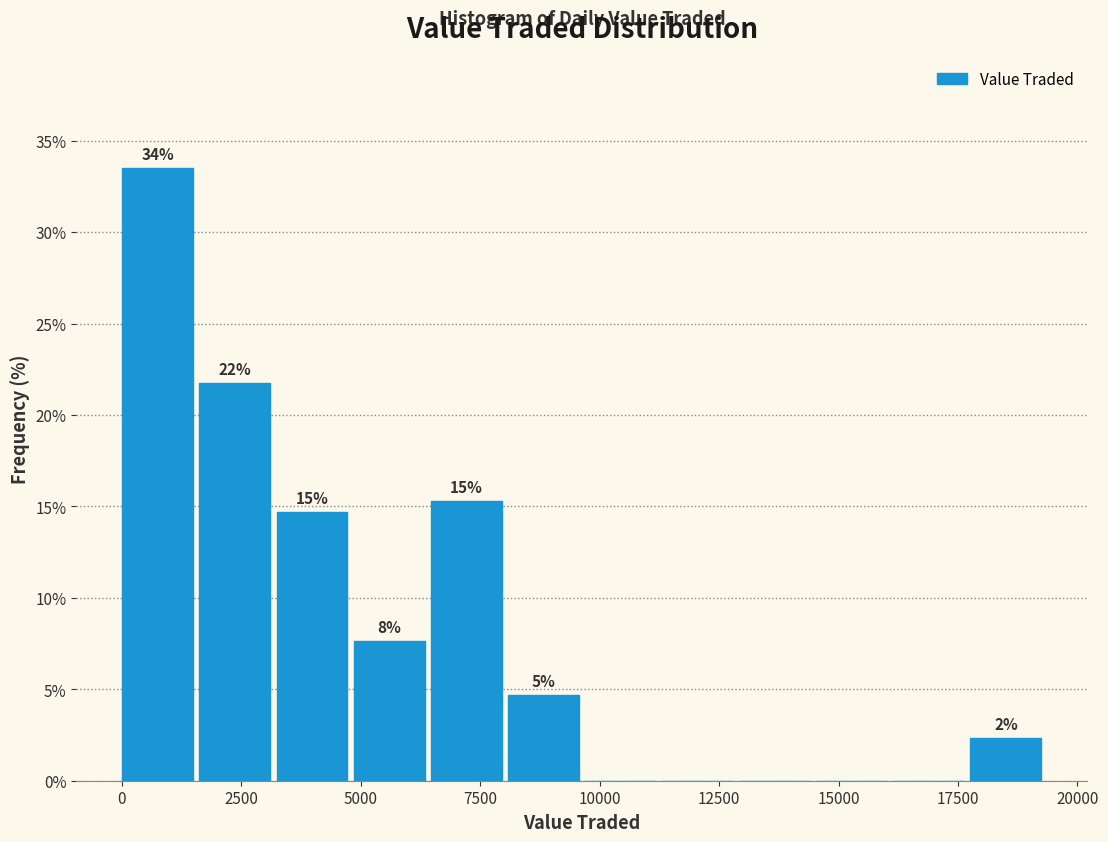

Read against the x-axis, roughly where is the centre of the tallest bar?

500